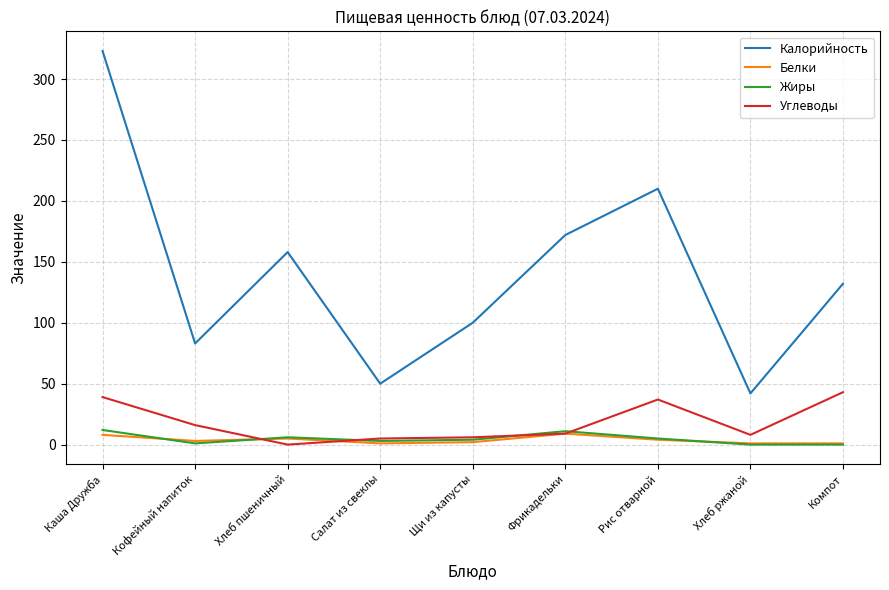

Which series changed the most between Щи из капусты and Рис отварной?

Калорийность